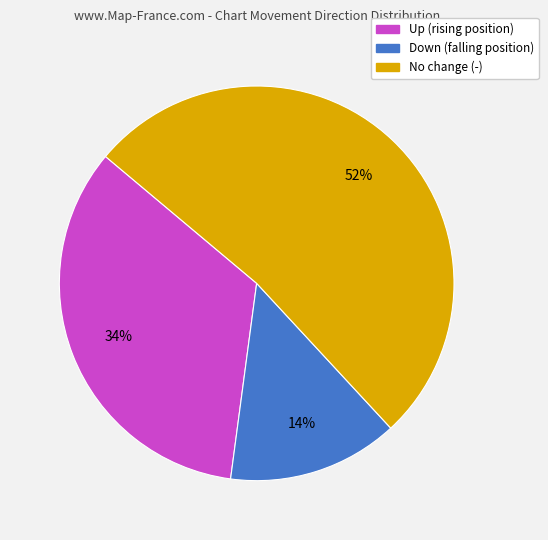

To the nearest percent, what is the average slice percentage?

33%